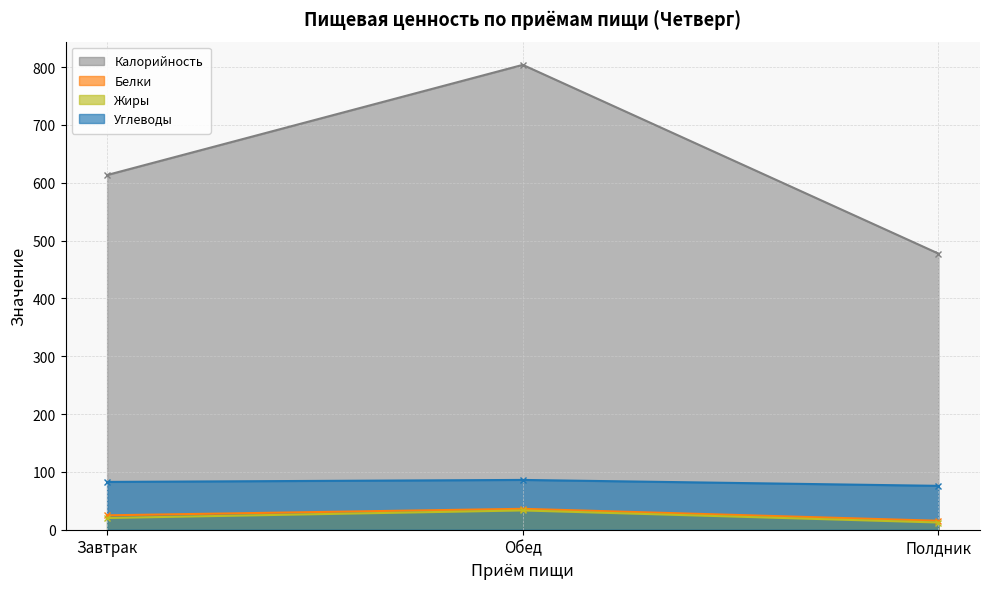

Rank the series by their maximum value, from highest to lowest.

Калорийность, Углеводы, Белки, Жиры